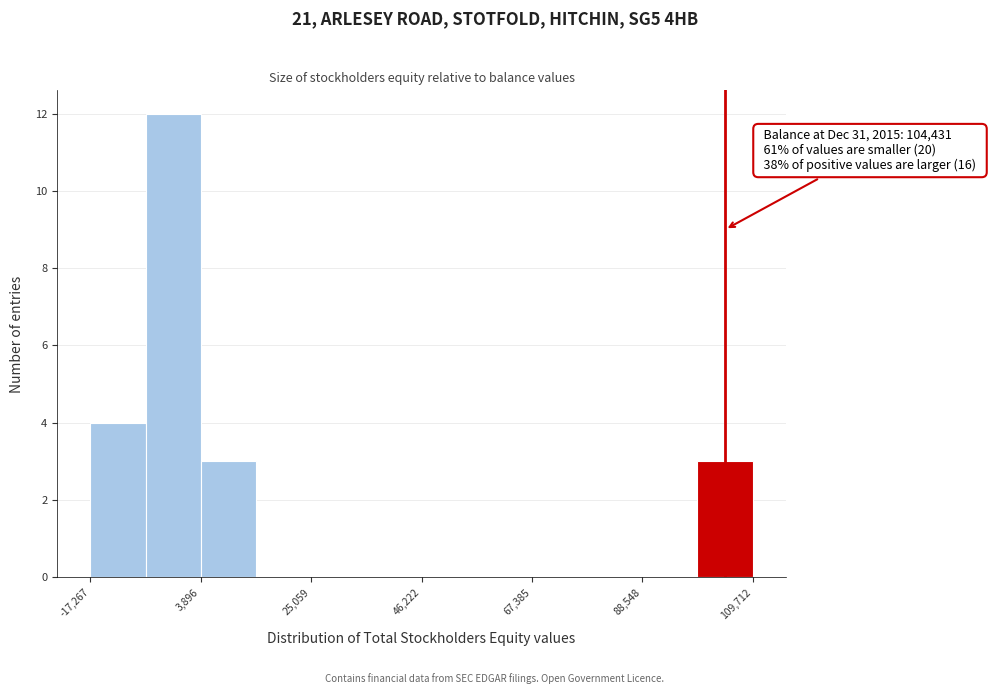

Around what value on the x-axis is the tallest bar? Give the approximate position of its centre, as read against the axis.

0